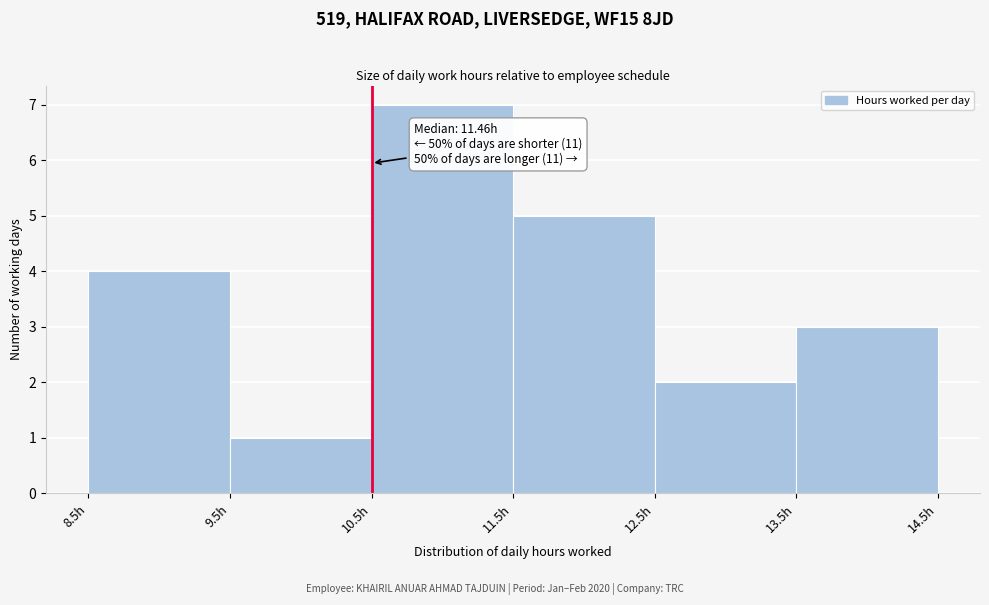

Over which range of the x-axis is the bar tallest?

10.5 to 11.5